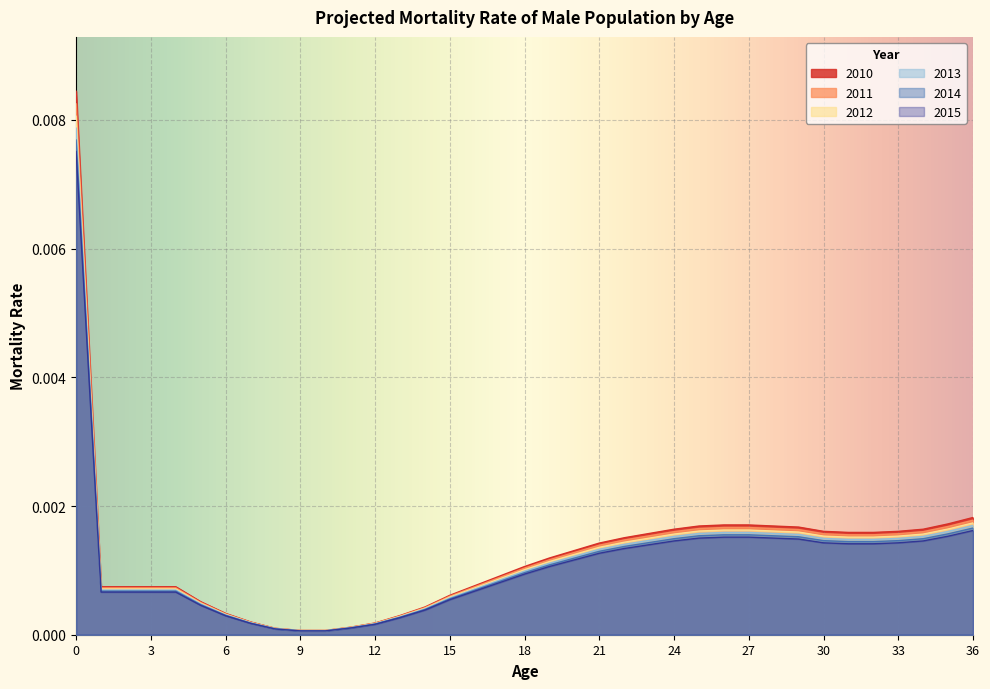

At 21, list the series in order from largest to smallest.

2010, 2011, 2013, 2012, 2014, 2015